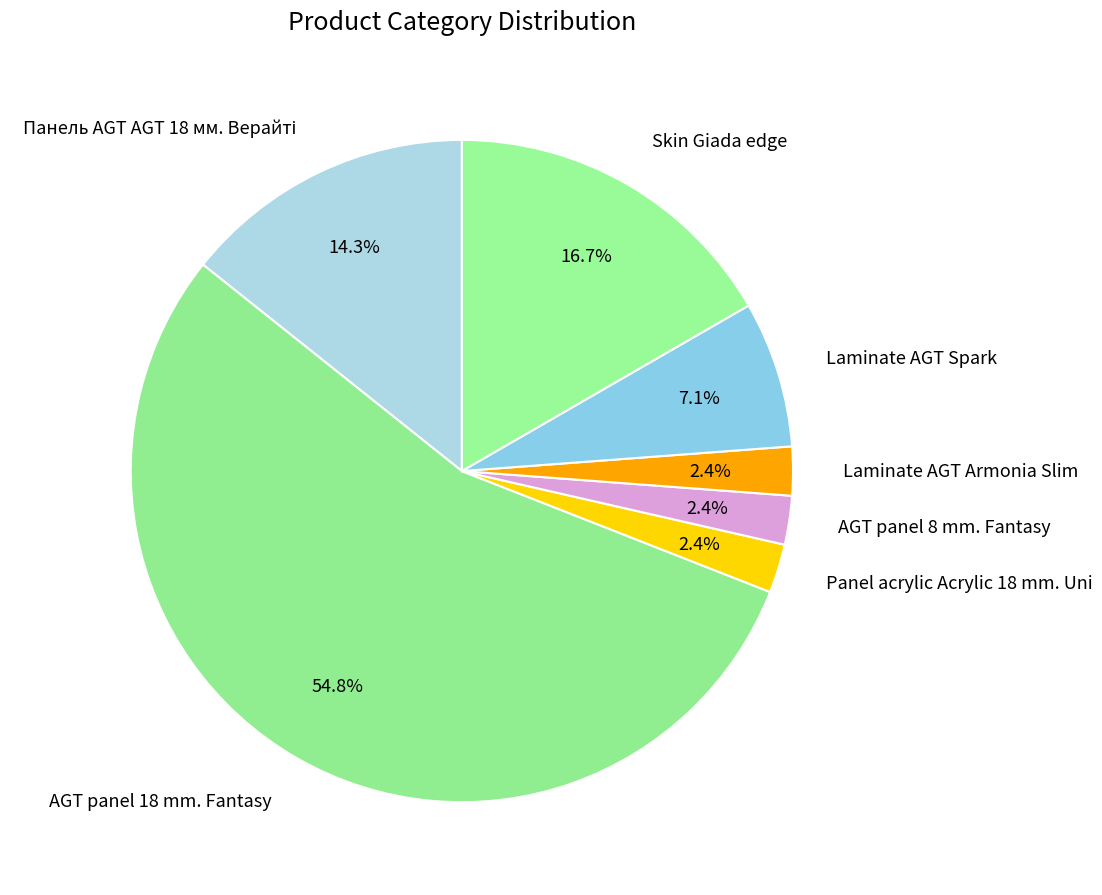

Is there any slice that represents more than half of the pie?

Yes